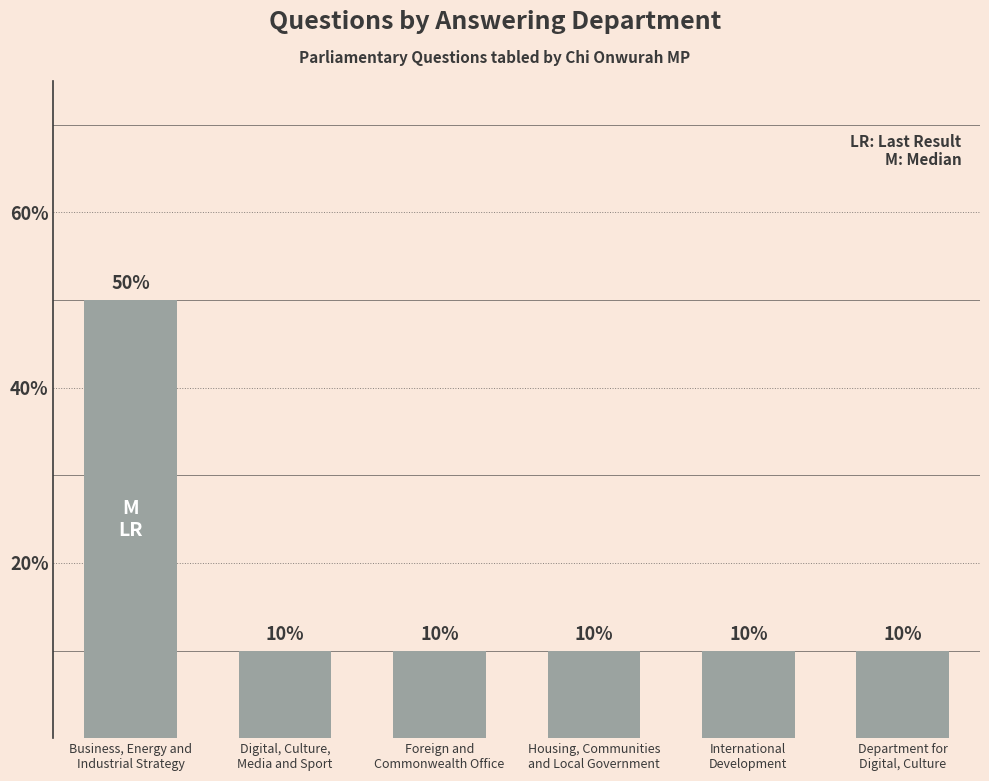

The value at Foreign and
Commonwealth Office is 3. True or false?

False